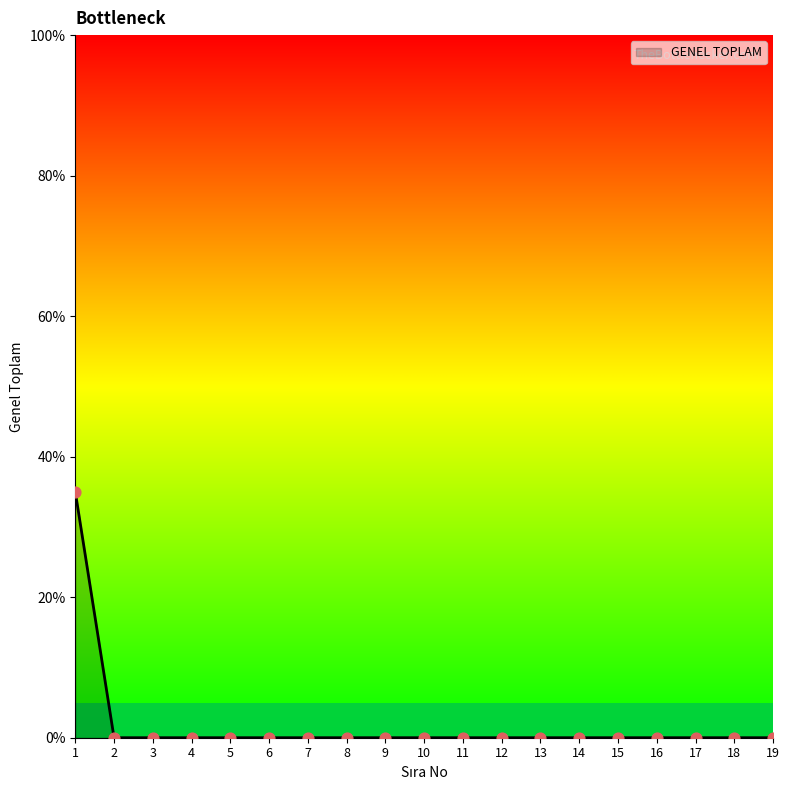

The value at 9 is 0. True or false?

True